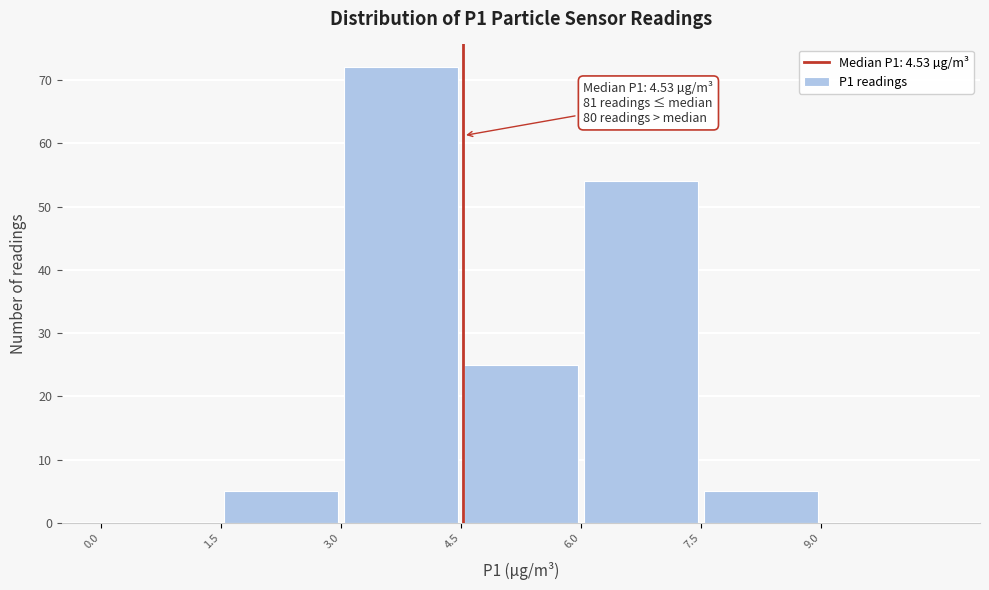

Over which range of the x-axis is the bar tallest?

3.0 to 4.5